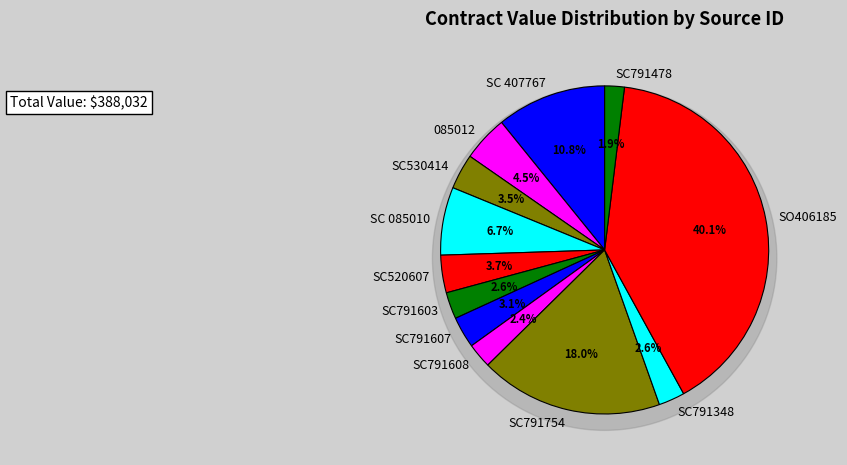

What portion of the pie excludes SC791348?

97.4%